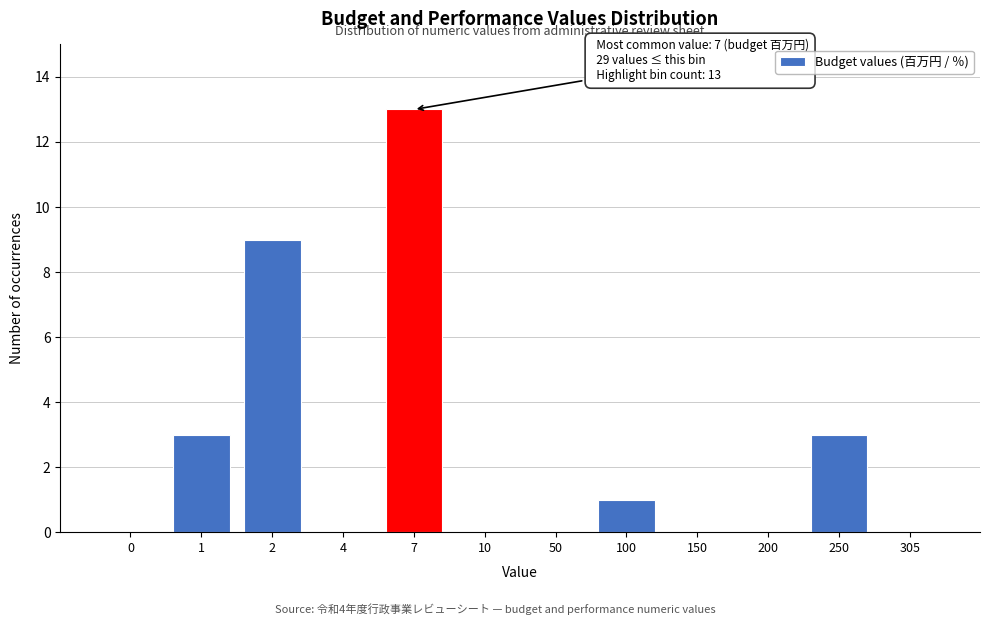

Reading right to left, extract all data points from this chart.

305=0	250=3	200=0	150=0	100=1	50=0	10=0	7=13	4=0	2=9	1=3	0=0